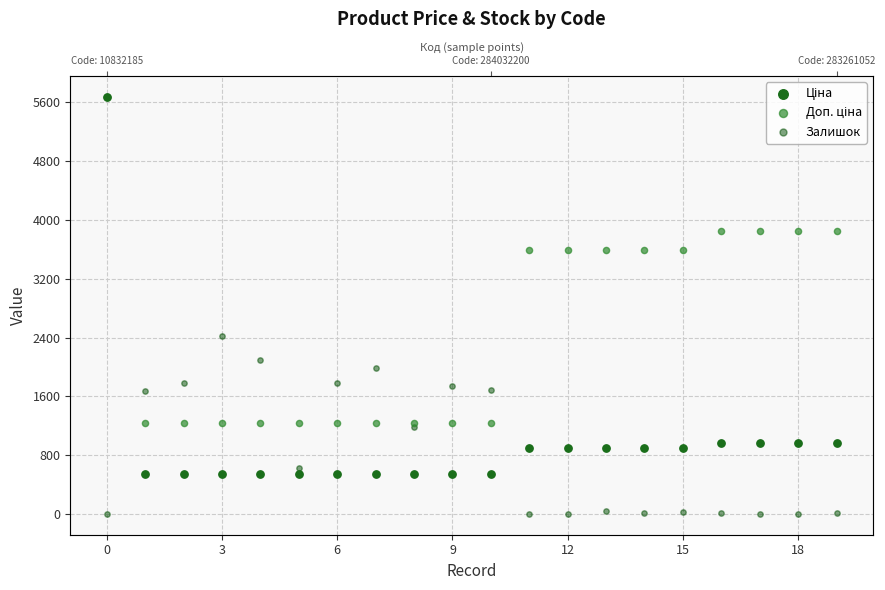

Which series has the widest spread of Y values?

Ціна